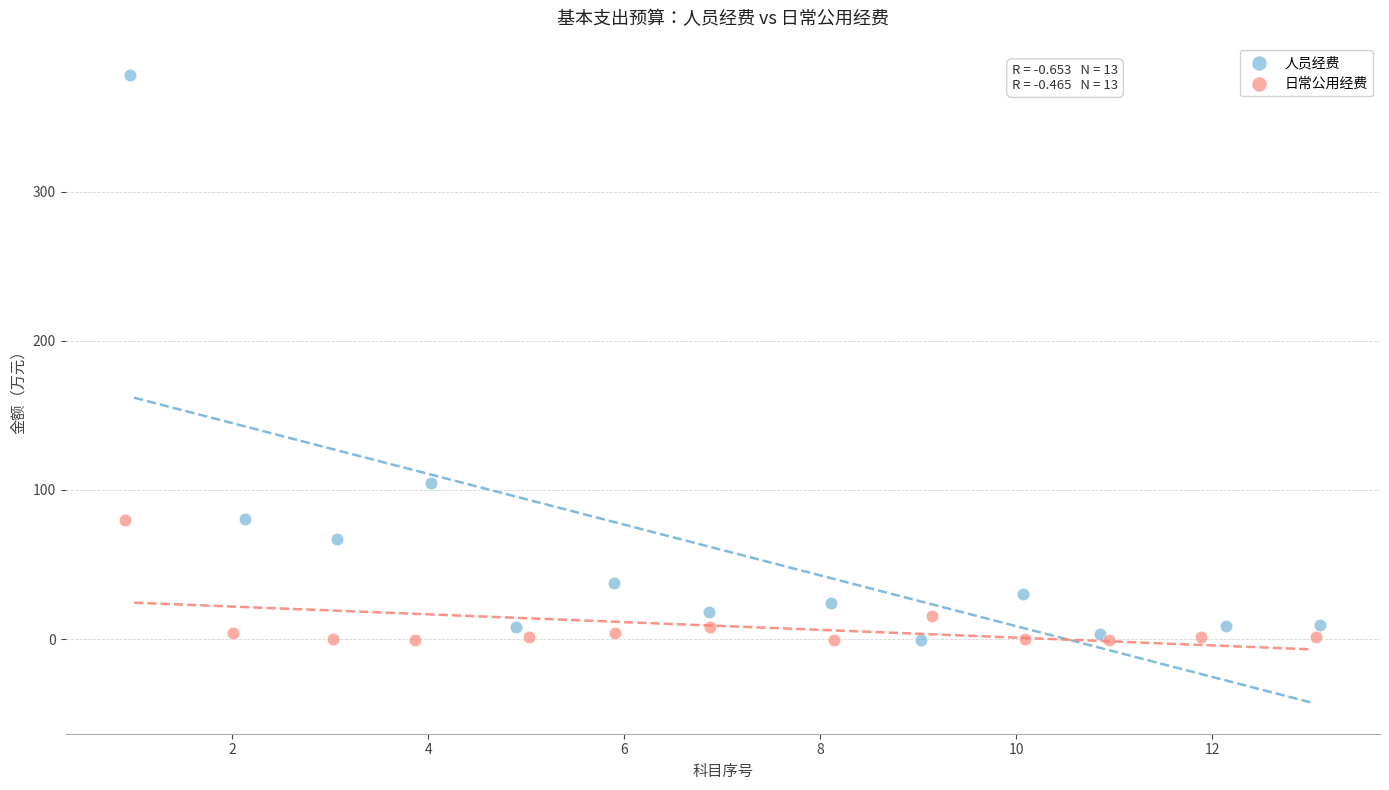

Which series has the largest Y range (max minus min)?

人员经费